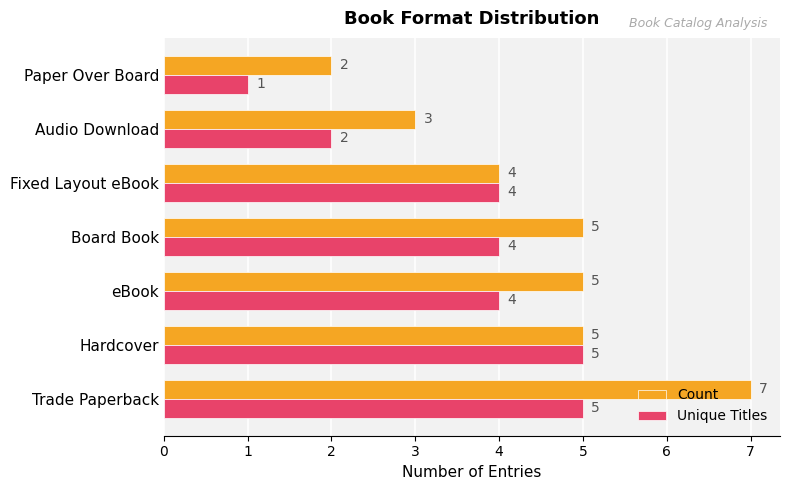

Count the Unique Titles values in the range 2 to 5.

6